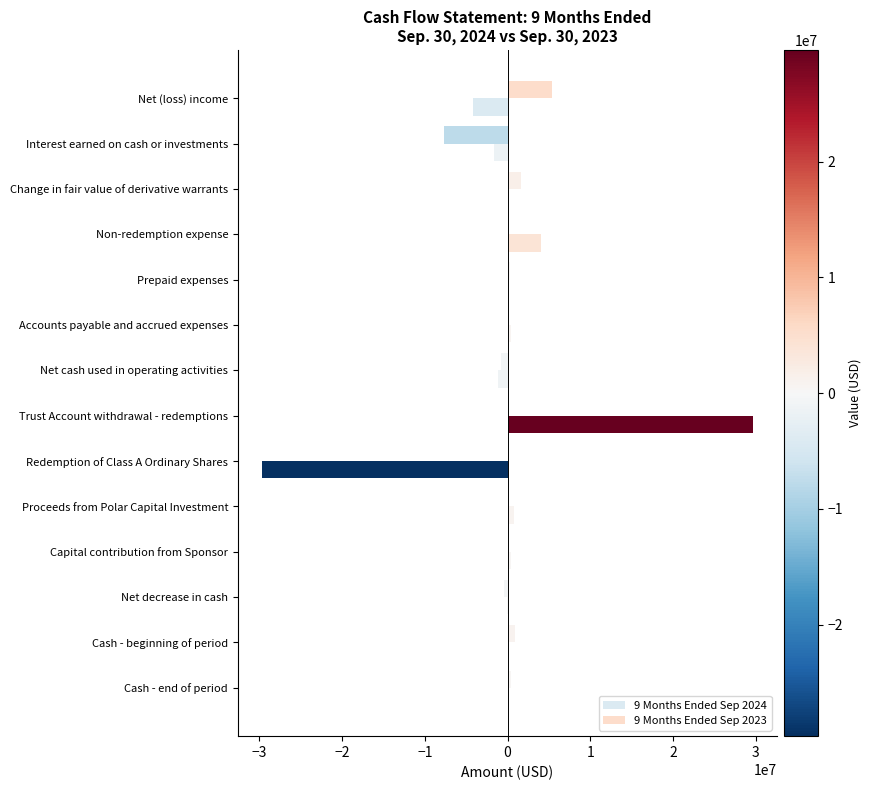

How many data points does each series have?

14